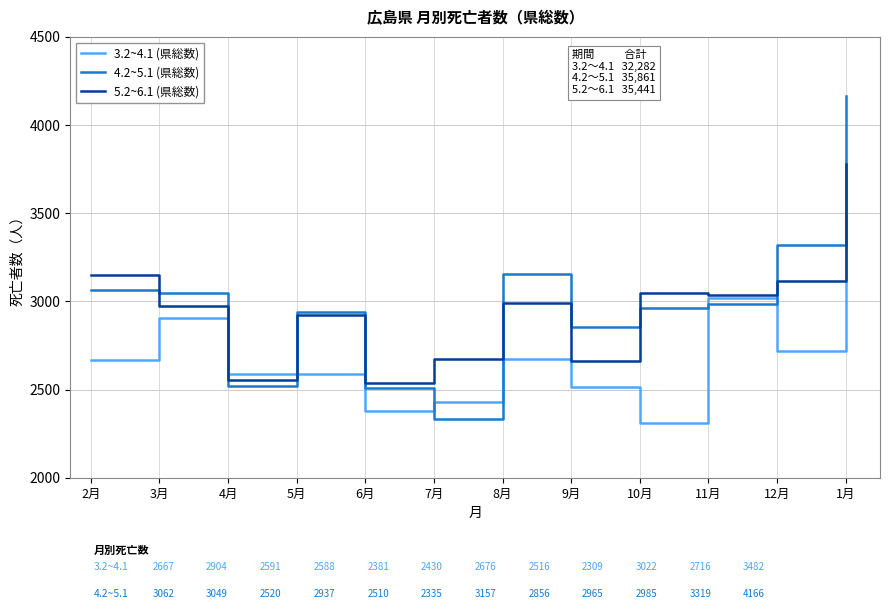

What is the difference between the 4.2~5.1 (県総数) values at 4月 and 1月?

1646